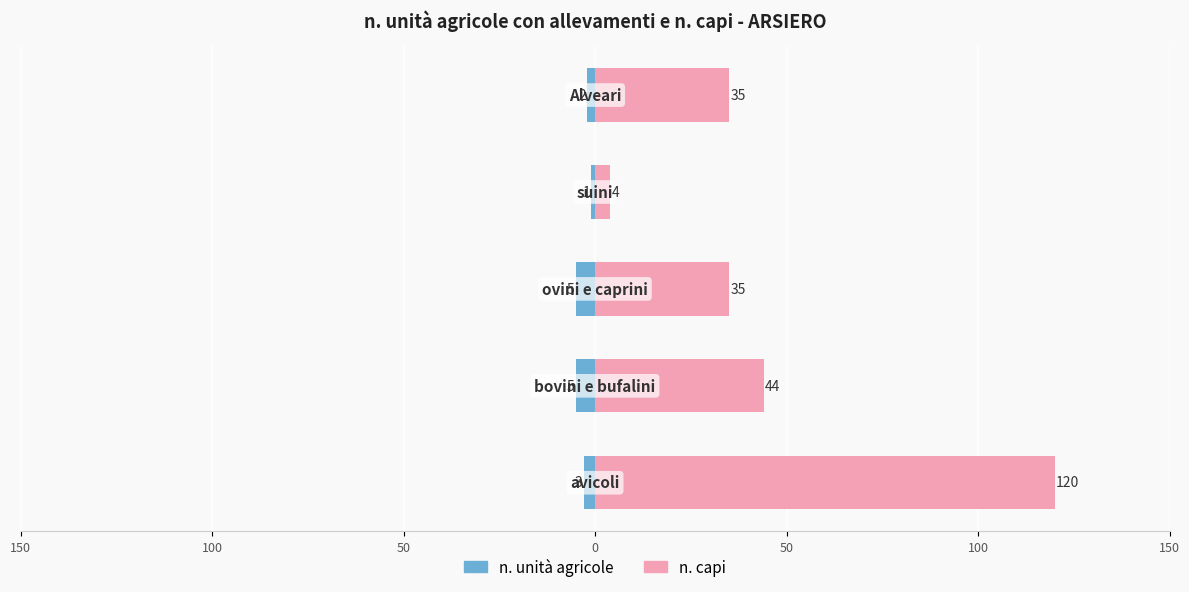

What is the difference between the maximum and second lowest values in the n. capi series?

85